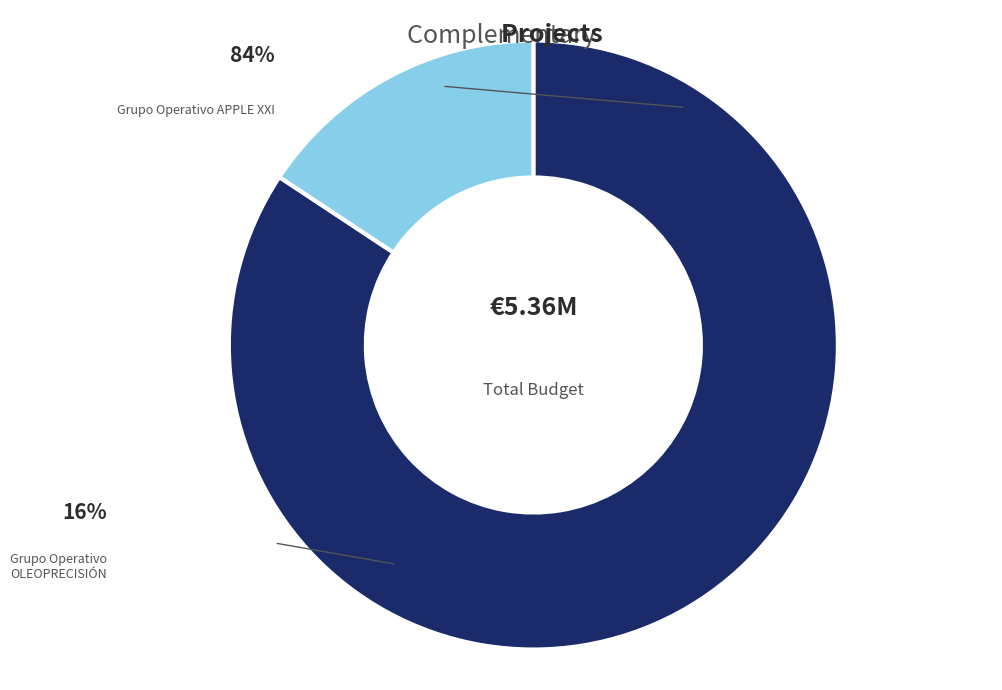

What percentage do Grupo Operativo APPLE XXI and Grupo Operativo OLEOPRECISIÓN together represent?

100.0%